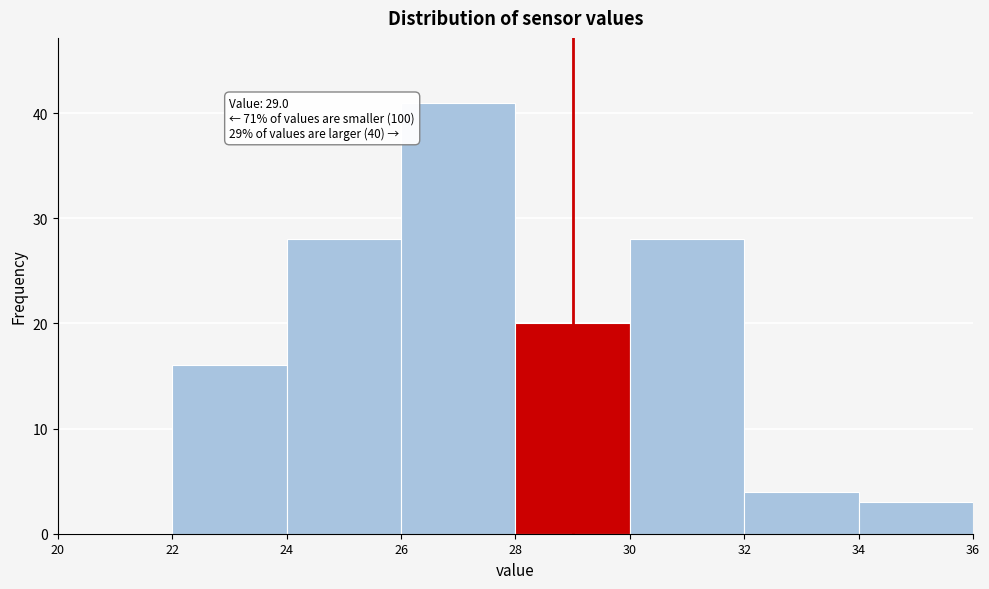

Which range on the x-axis has the tallest bar?

26 to 28